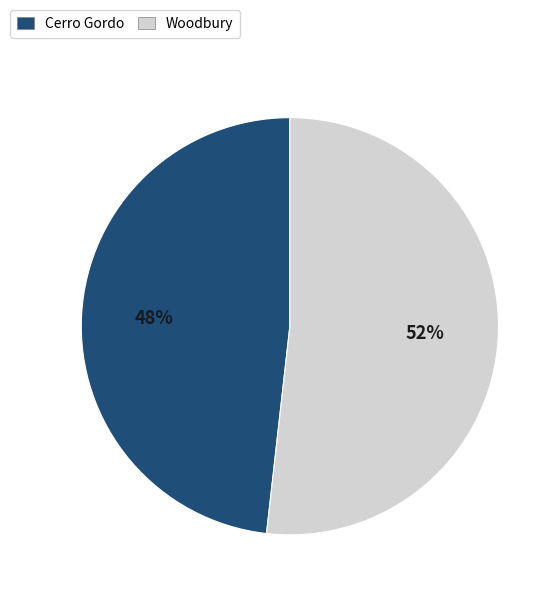

To the nearest percent, what is the average slice percentage?

50%